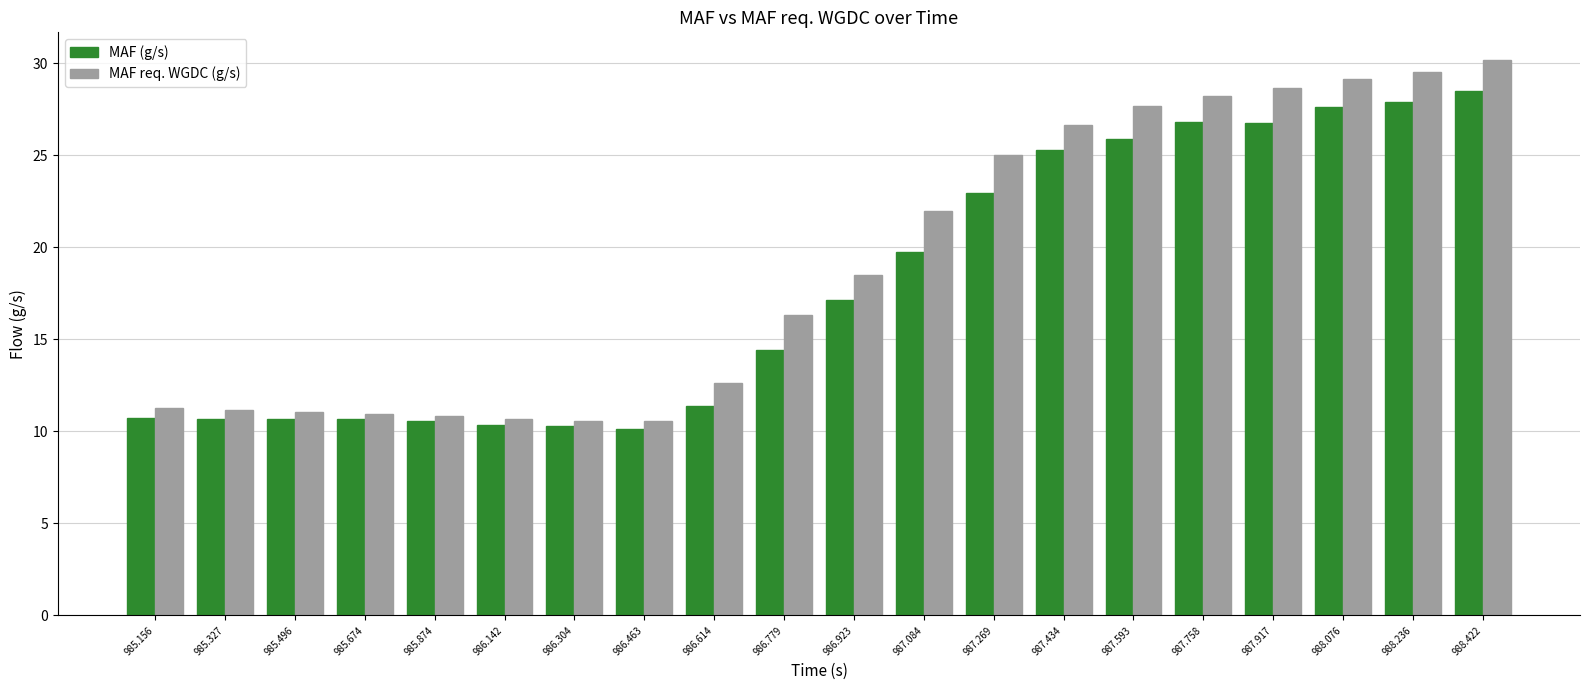

What is the sum of all MAF req. WGDC (g/s) values?

381.5